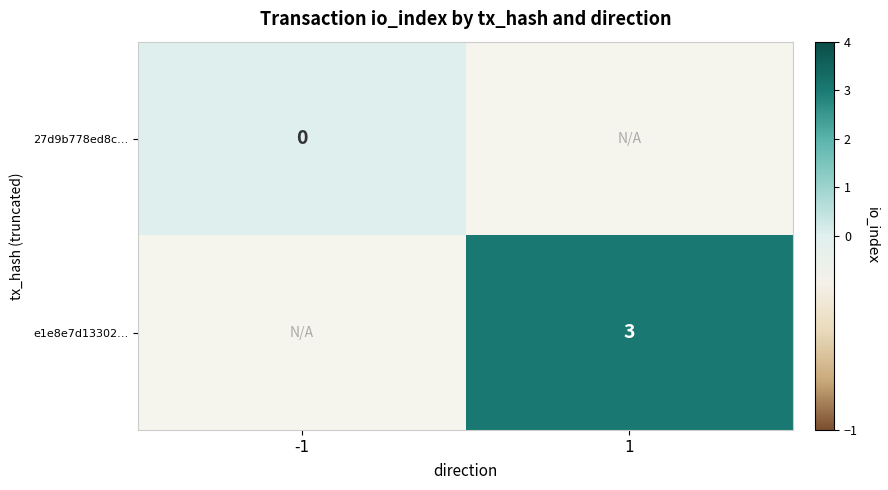

At which category does the chart reach its peak across all series?

1